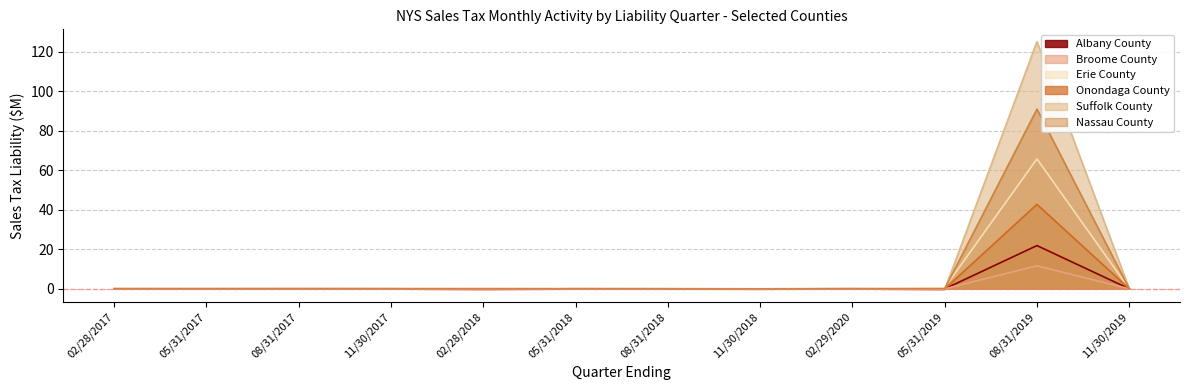

How many series are shown in this chart?

6